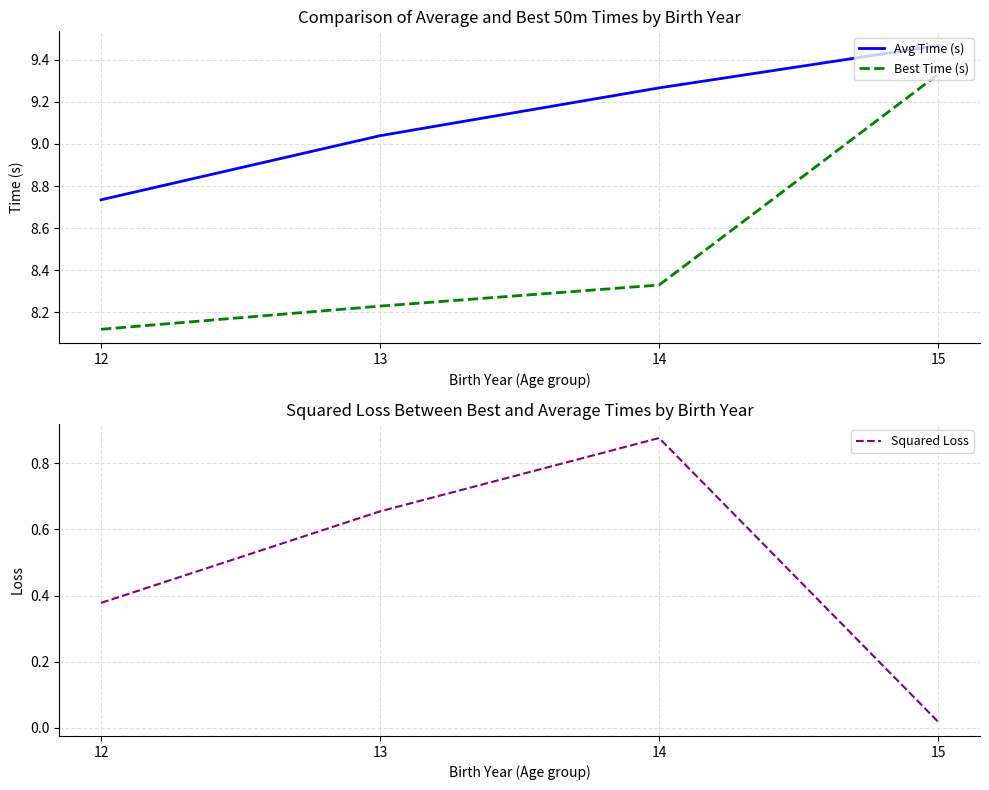

What is the spread (max minus min) of values at 14?

8.4